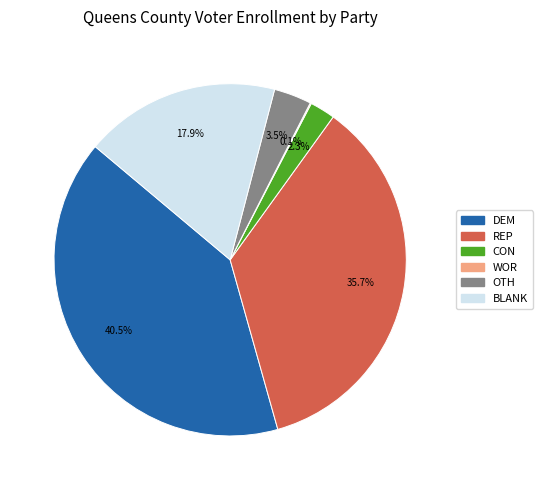

What portion of the pie excludes BLANK?

82.1%